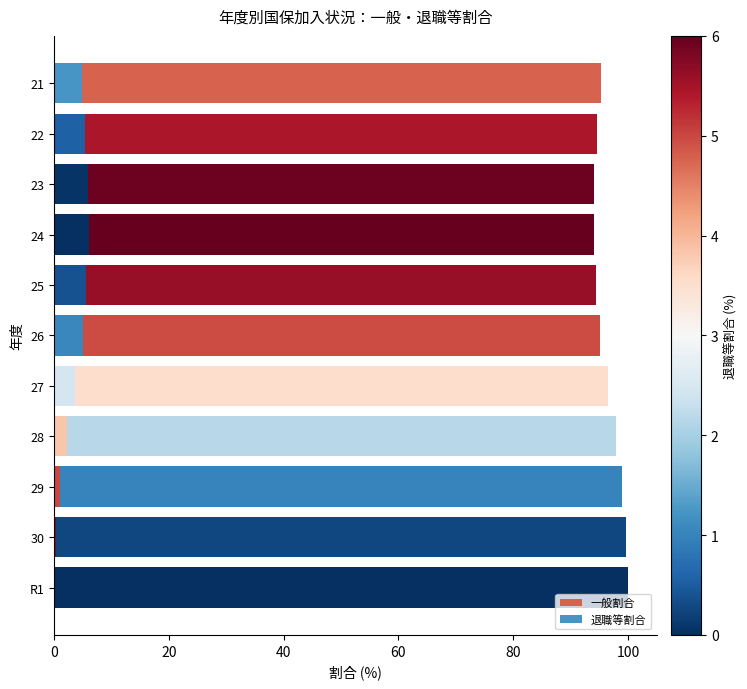

How many series are shown in this chart?

2